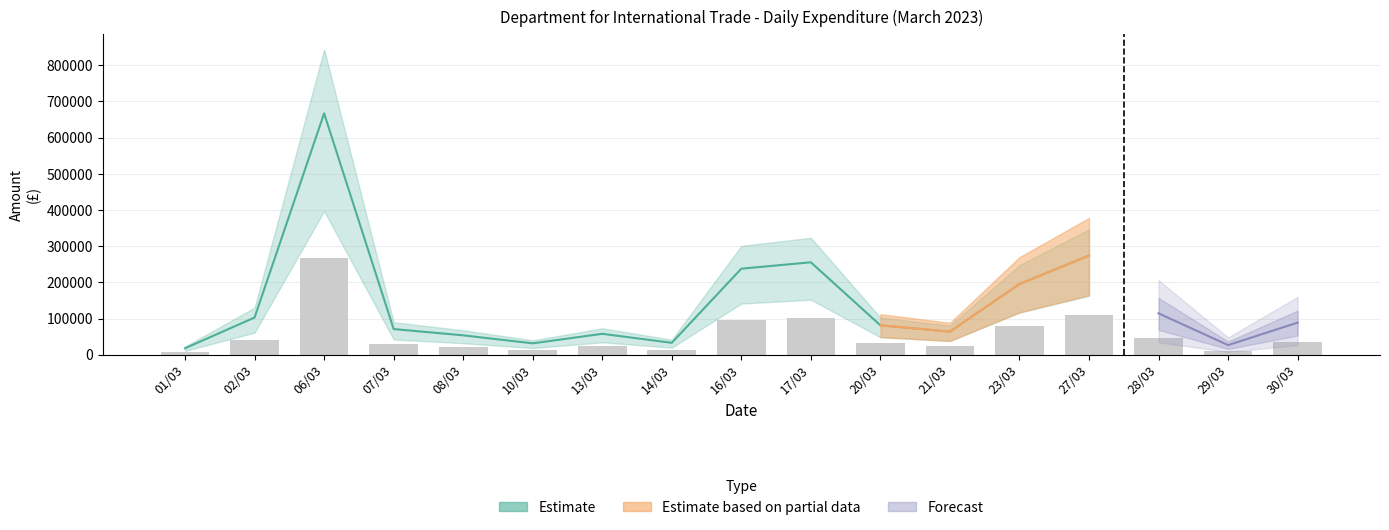

List the labels in order of value, smallest first.

01/03, 29/03, 10/03, 14/03, 08/03, 13/03, 21/03, 07/03, 20/03, 30/03, 02/03, 28/03, 23/03, 16/03, 17/03, 27/03, 06/03